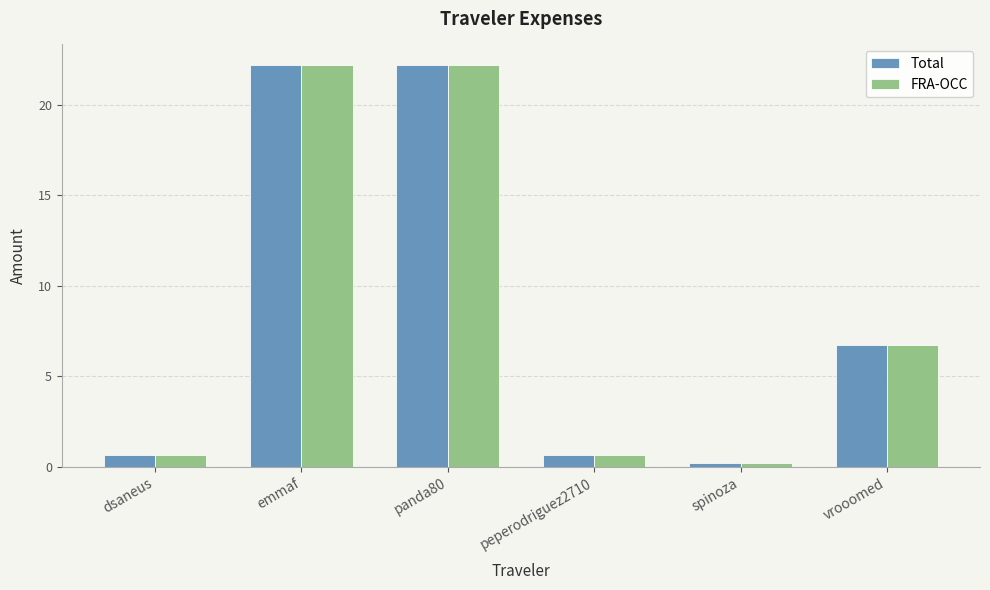

What is the total value across all series at peperodriguez2710?

1.4